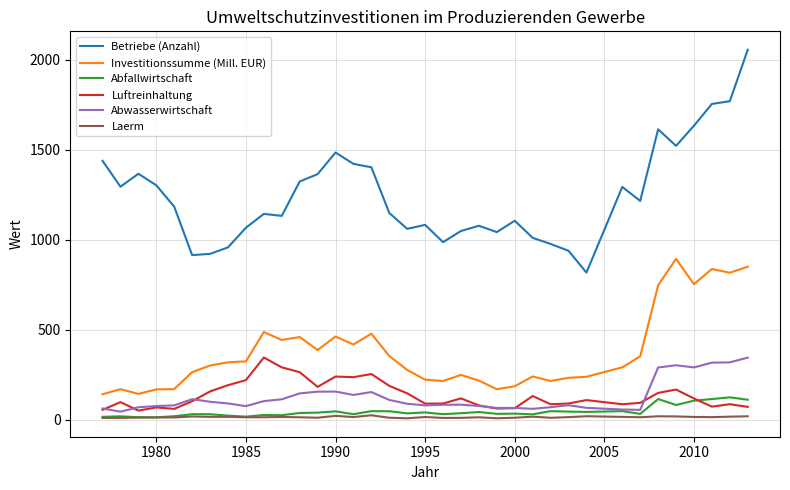

Which series has the widest spread of values?

Betriebe (Anzahl)